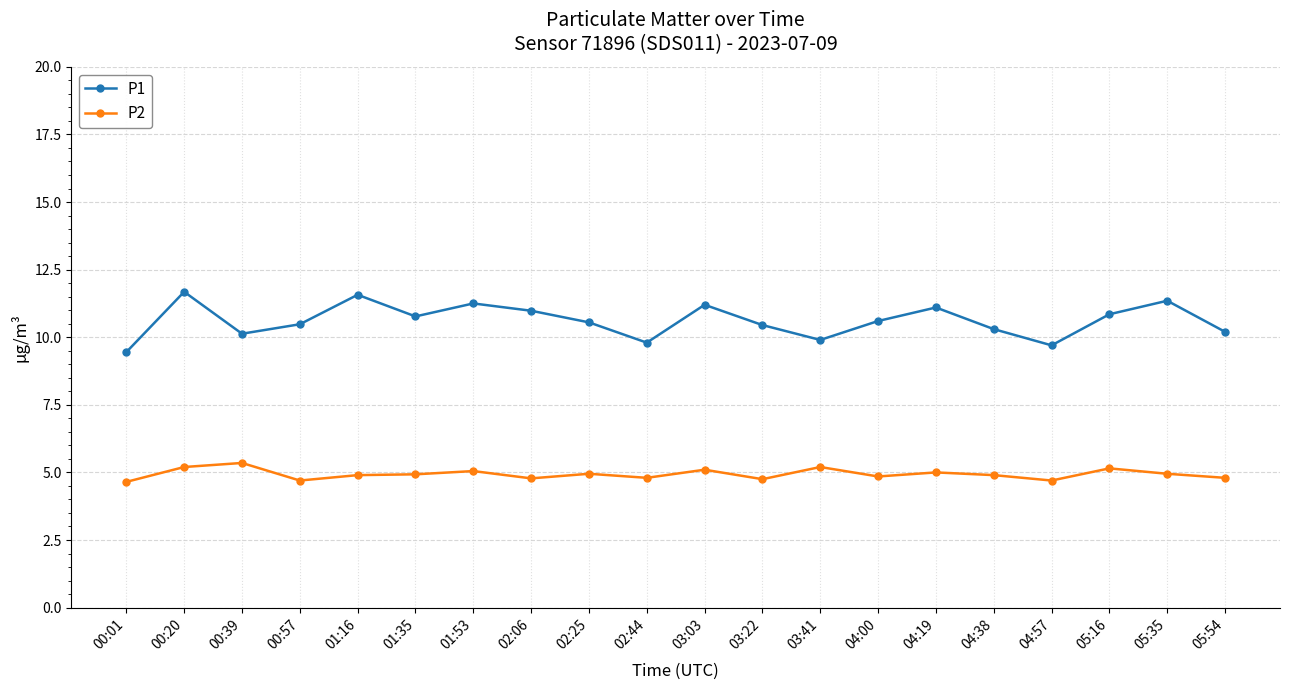

What position from the right is 02:06?

13